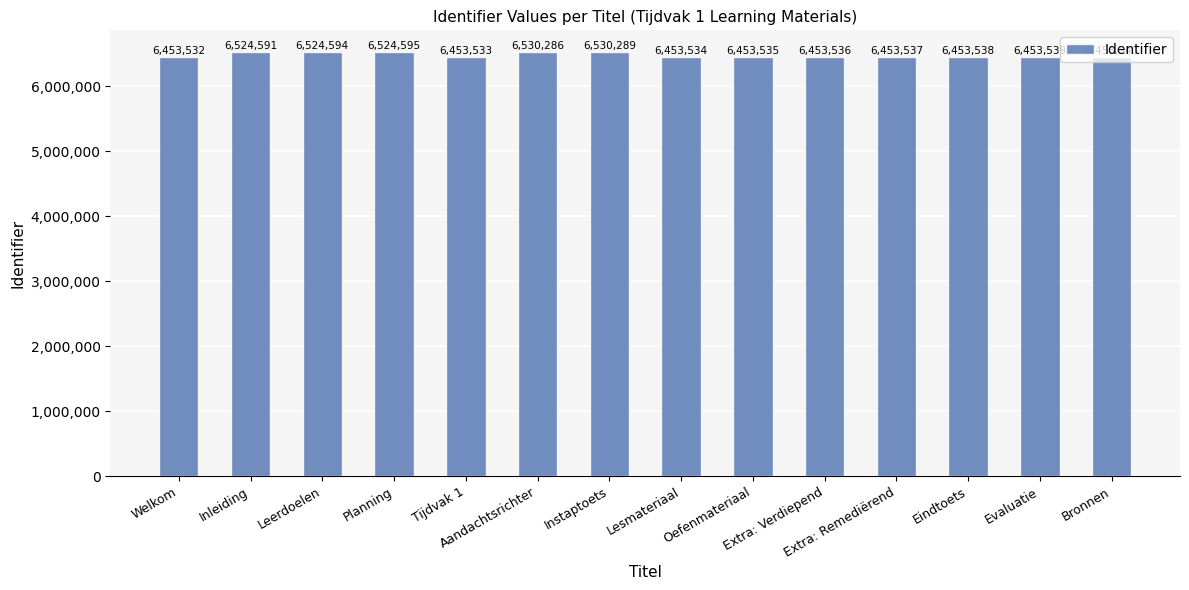

Which category has the lowest value across all series?

Welkom